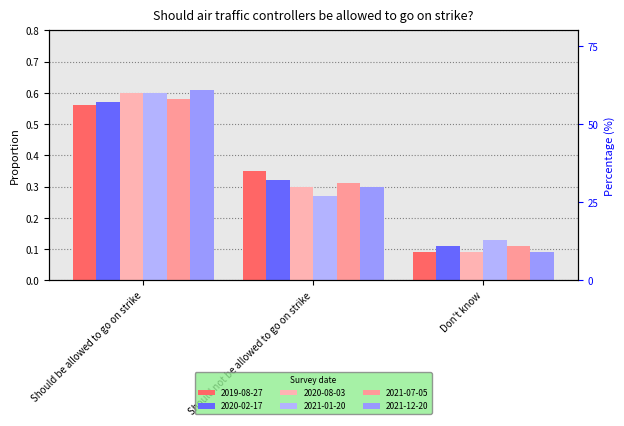

Reading left to right, transcribe all the data shown in this chart.

2019-08-27: 0.6	0.3	0.1
2020-02-17: 0.6	0.3	0.1
2020-08-03: 0.6	0.3	0.1
2021-01-20: 0.6	0.3	0.1
2021-07-05: 0.6	0.3	0.1
2021-12-20: 0.6	0.3	0.1